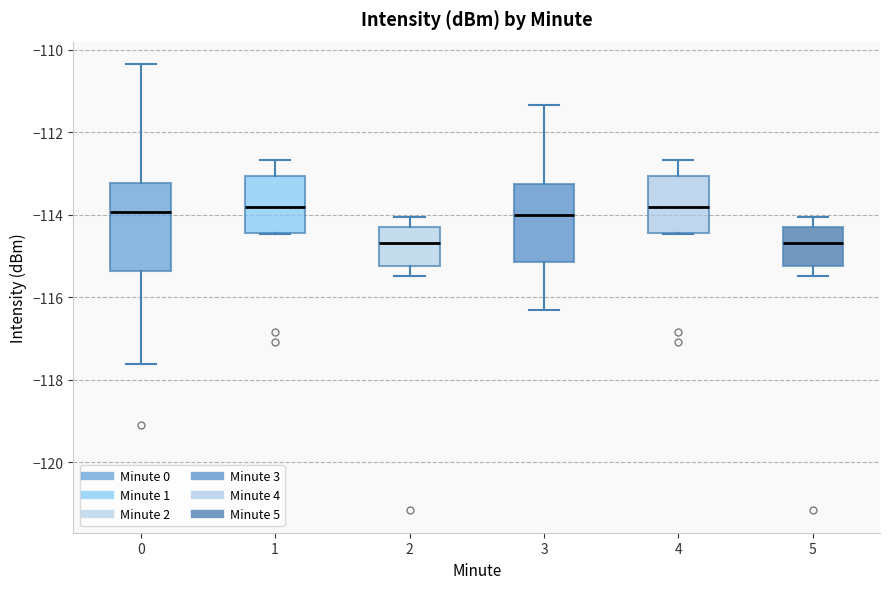

Where is the upper edge of the box at x = 3 on the y-axis? The values are not printed on the chart, so give them approximately, as read against the axis.

-113.2